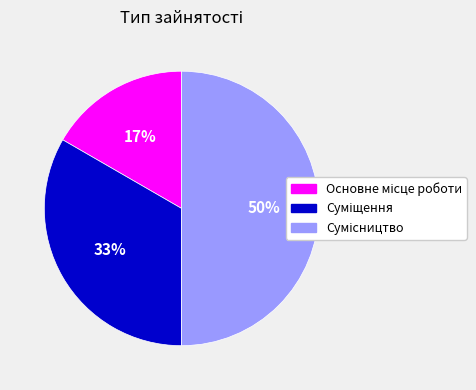

To the nearest percent, what is the average slice percentage?

33%